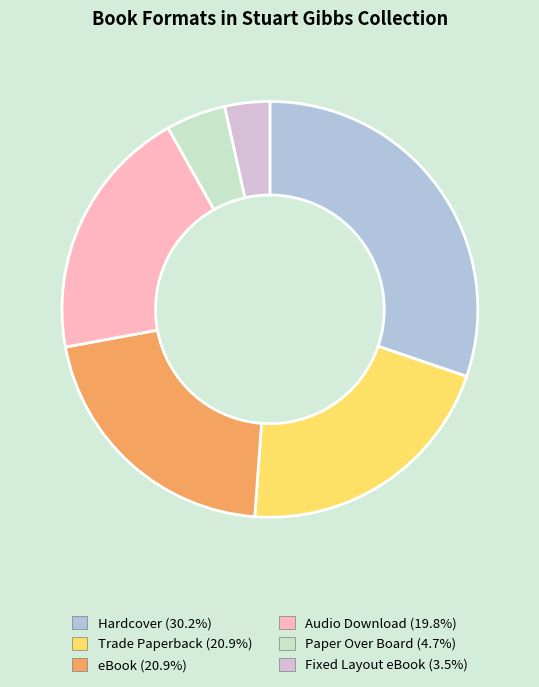

What is the ratio of the value at Hardcover (30.2%) to the value at Paper Over Board (4.7%)?

6.5